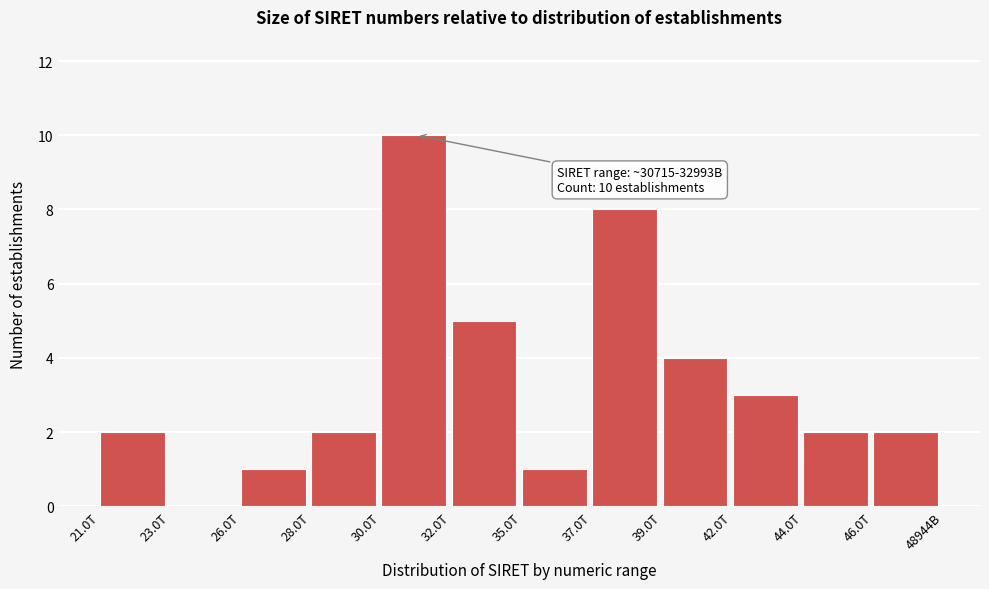

Reading left to right, list all the values displayed in this chart.

21.0T=2	23.0T=0	26.0T=1	28.0T=2	30.0T=10	32.0T=5	35.0T=1	37.0T=8	39.0T=4	42.0T=3	44.0T=2	46.0T=2